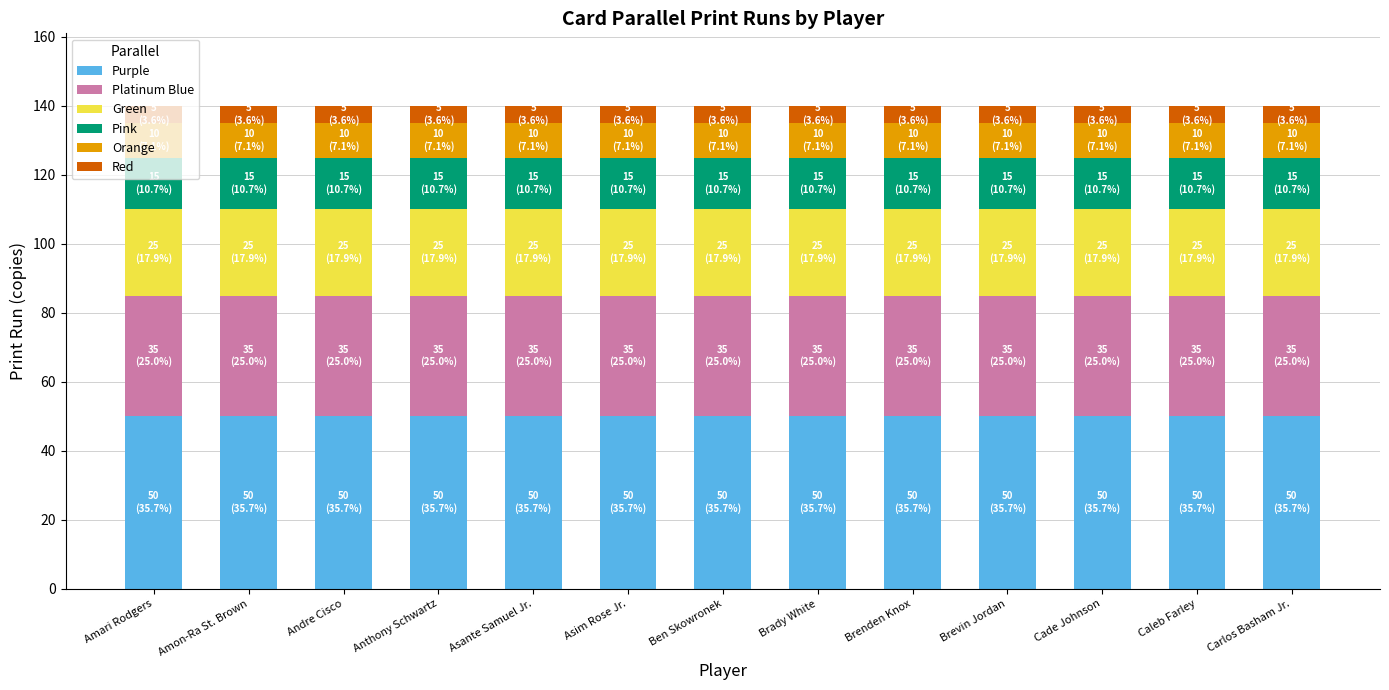

The value of Purple at Ben Skowronek is 27. True or false?

False